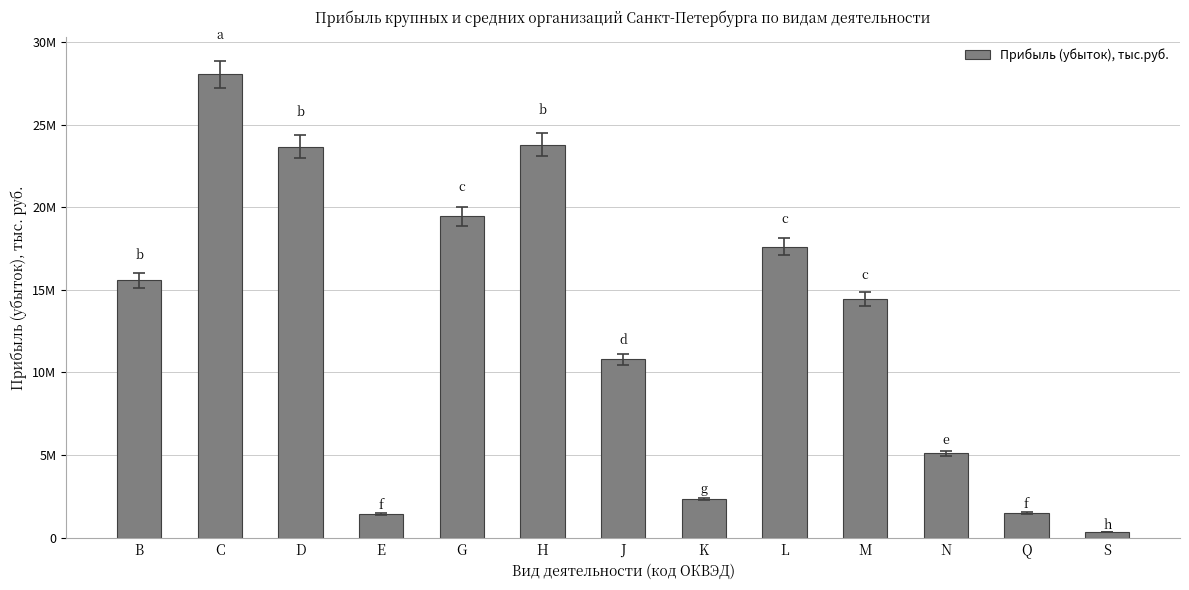

What is the label of the 9th bar from the left?

L